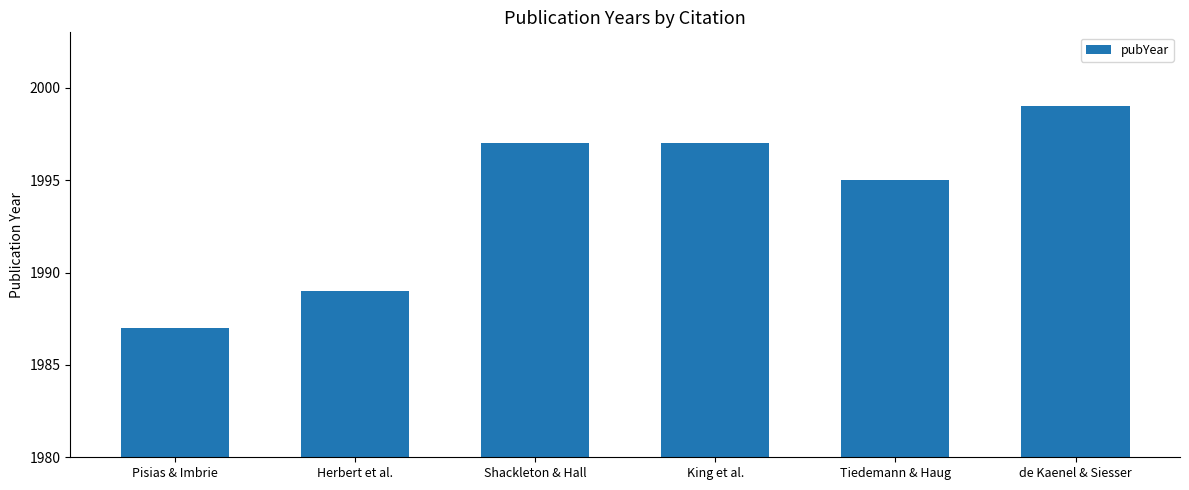

At which label is the value closest to 1993?

Tiedemann & Haug